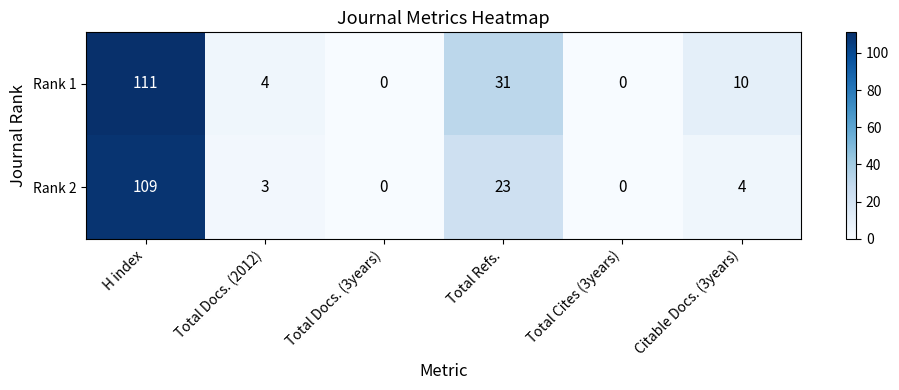

Rank the series by their maximum value, from lowest to highest.

Rank 2, Rank 1